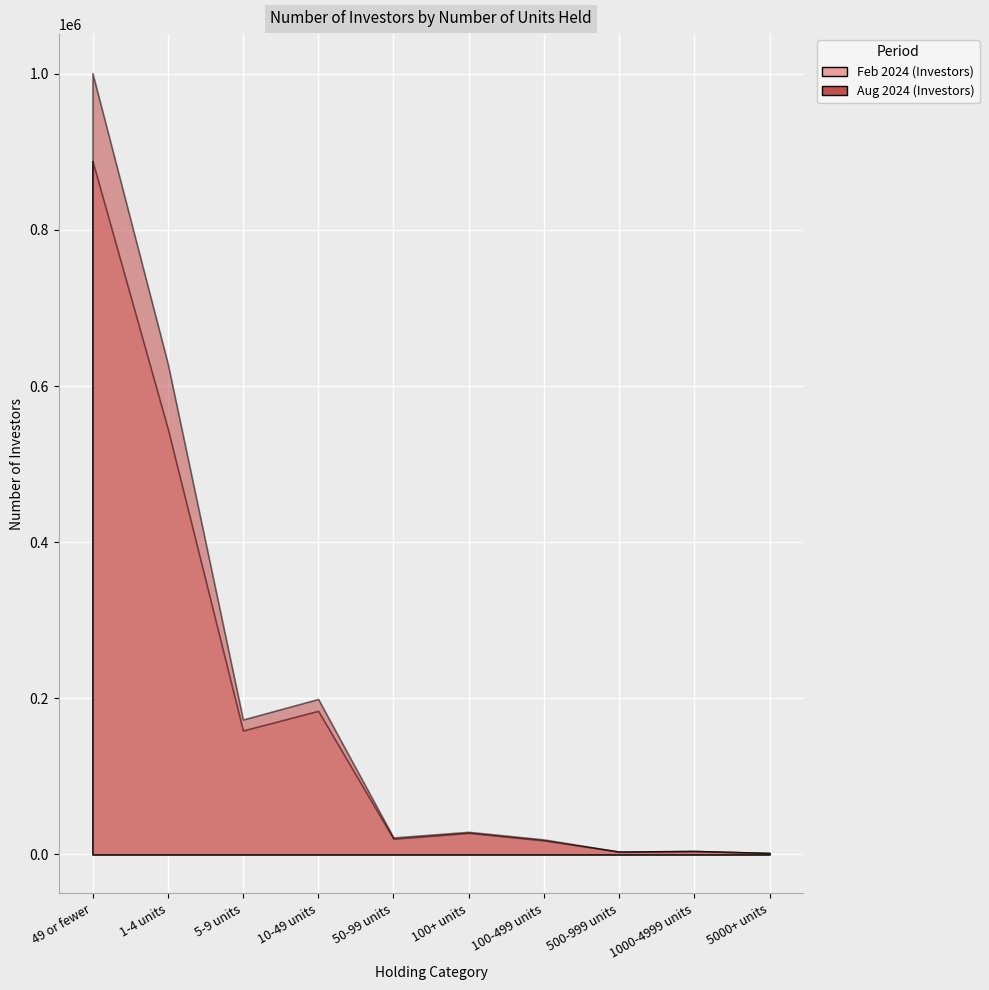

Which series has the widest spread of values?

Aug 2024 (Investors)